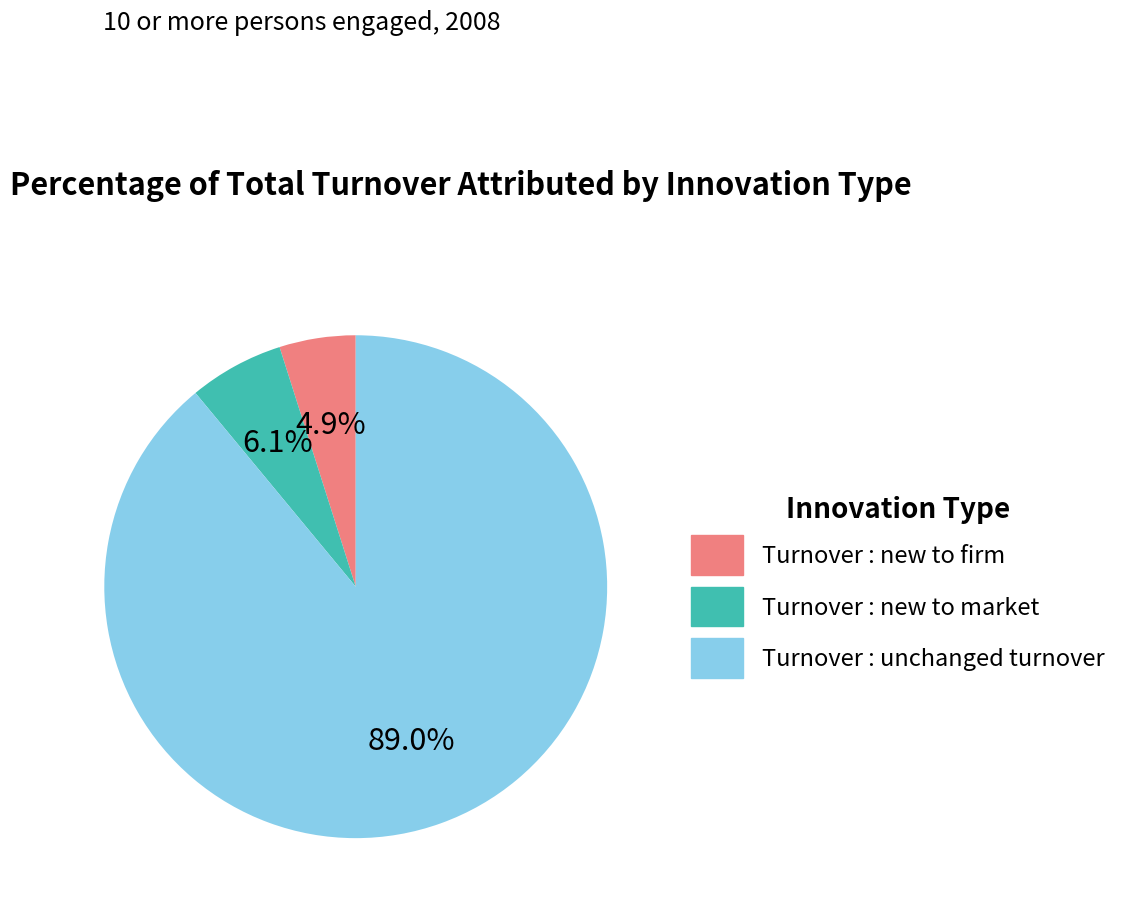

To the nearest percent, what is the average slice percentage?

33%